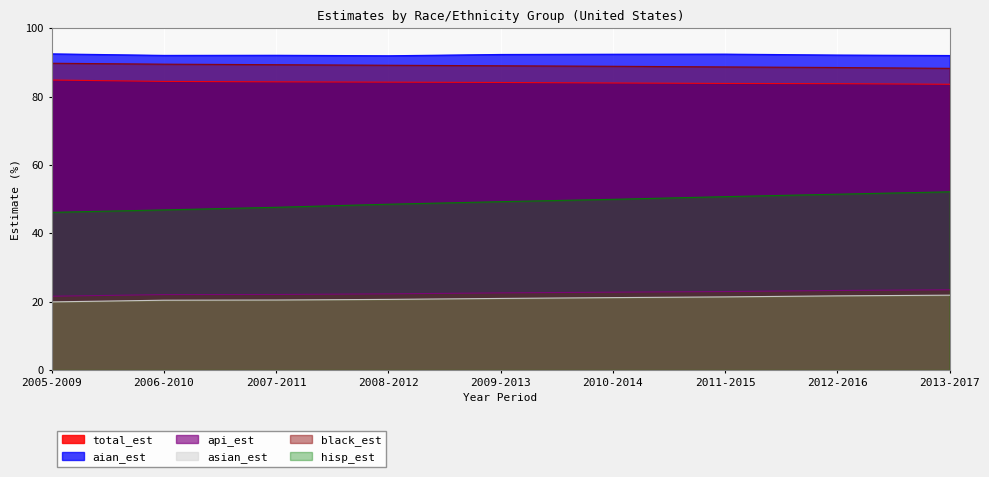

Reading left to right, list all the values displayed in this chart.

total_est: 2005-2009=84.9	2006-2010=84.5	2007-2011=84.3	2008-2012=84.2	2009-2013=84.2	2010-2014=84.0	2011-2015=83.9	2012-2016=83.8	2013-2017=83.6
aian_est: 2005-2009=92.5	2006-2010=92.1	2007-2011=92.1	2008-2012=92.0	2009-2013=92.4	2010-2014=92.4	2011-2015=92.5	2012-2016=92.2	2013-2017=92.0
api_est: 2005-2009=21.6	2006-2010=22.1	2007-2011=22.1	2008-2012=22.3	2009-2013=22.6	2010-2014=22.8	2011-2015=23.0	2012-2016=23.3	2013-2017=23.5
asian_est: 2005-2009=19.9	2006-2010=20.4	2007-2011=20.5	2008-2012=20.7	2009-2013=21.0	2010-2014=21.2	2011-2015=21.4	2012-2016=21.7	2013-2017=21.9
black_est: 2005-2009=89.8	2006-2010=89.5	2007-2011=89.4	2008-2012=89.2	2009-2013=89.0	2010-2014=88.9	2011-2015=88.7	2012-2016=88.5	2013-2017=88.3
hisp_est: 2005-2009=46.1	2006-2010=46.9	2007-2011=47.6	2008-2012=48.5	2009-2013=49.3	2010-2014=50.0	2011-2015=50.7	2012-2016=51.5	2013-2017=52.2